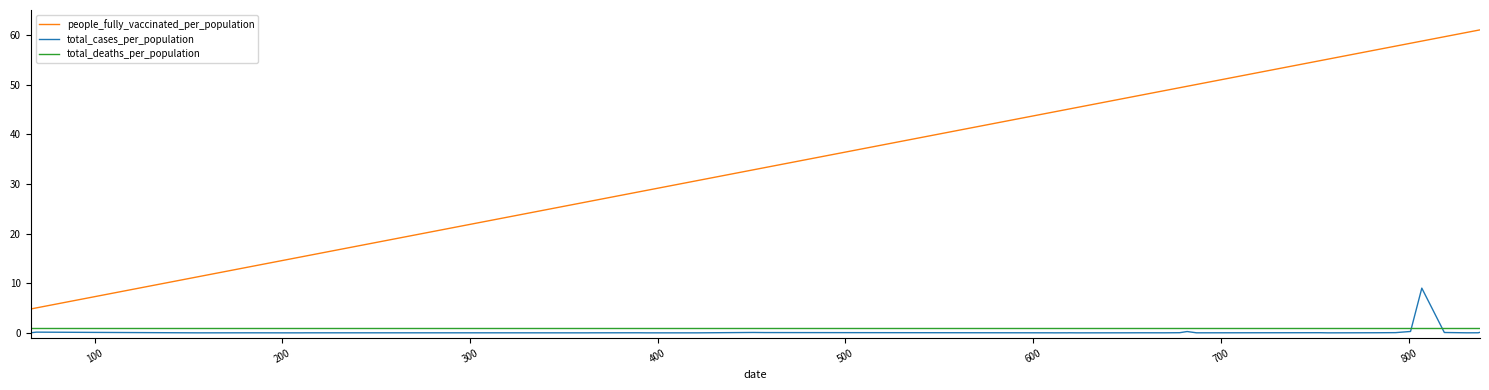

How many series are shown in this chart?

3